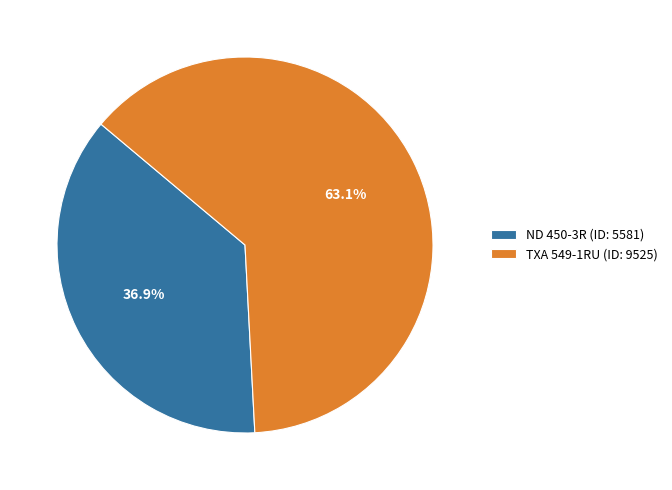

Does TXA 549-1RU account for over 50% of the chart?

Yes